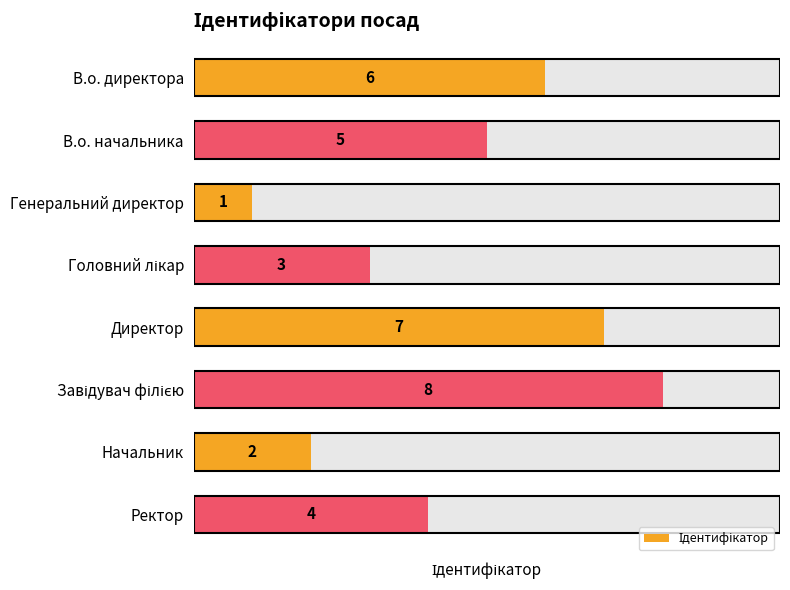

How many bars are there in total?

8